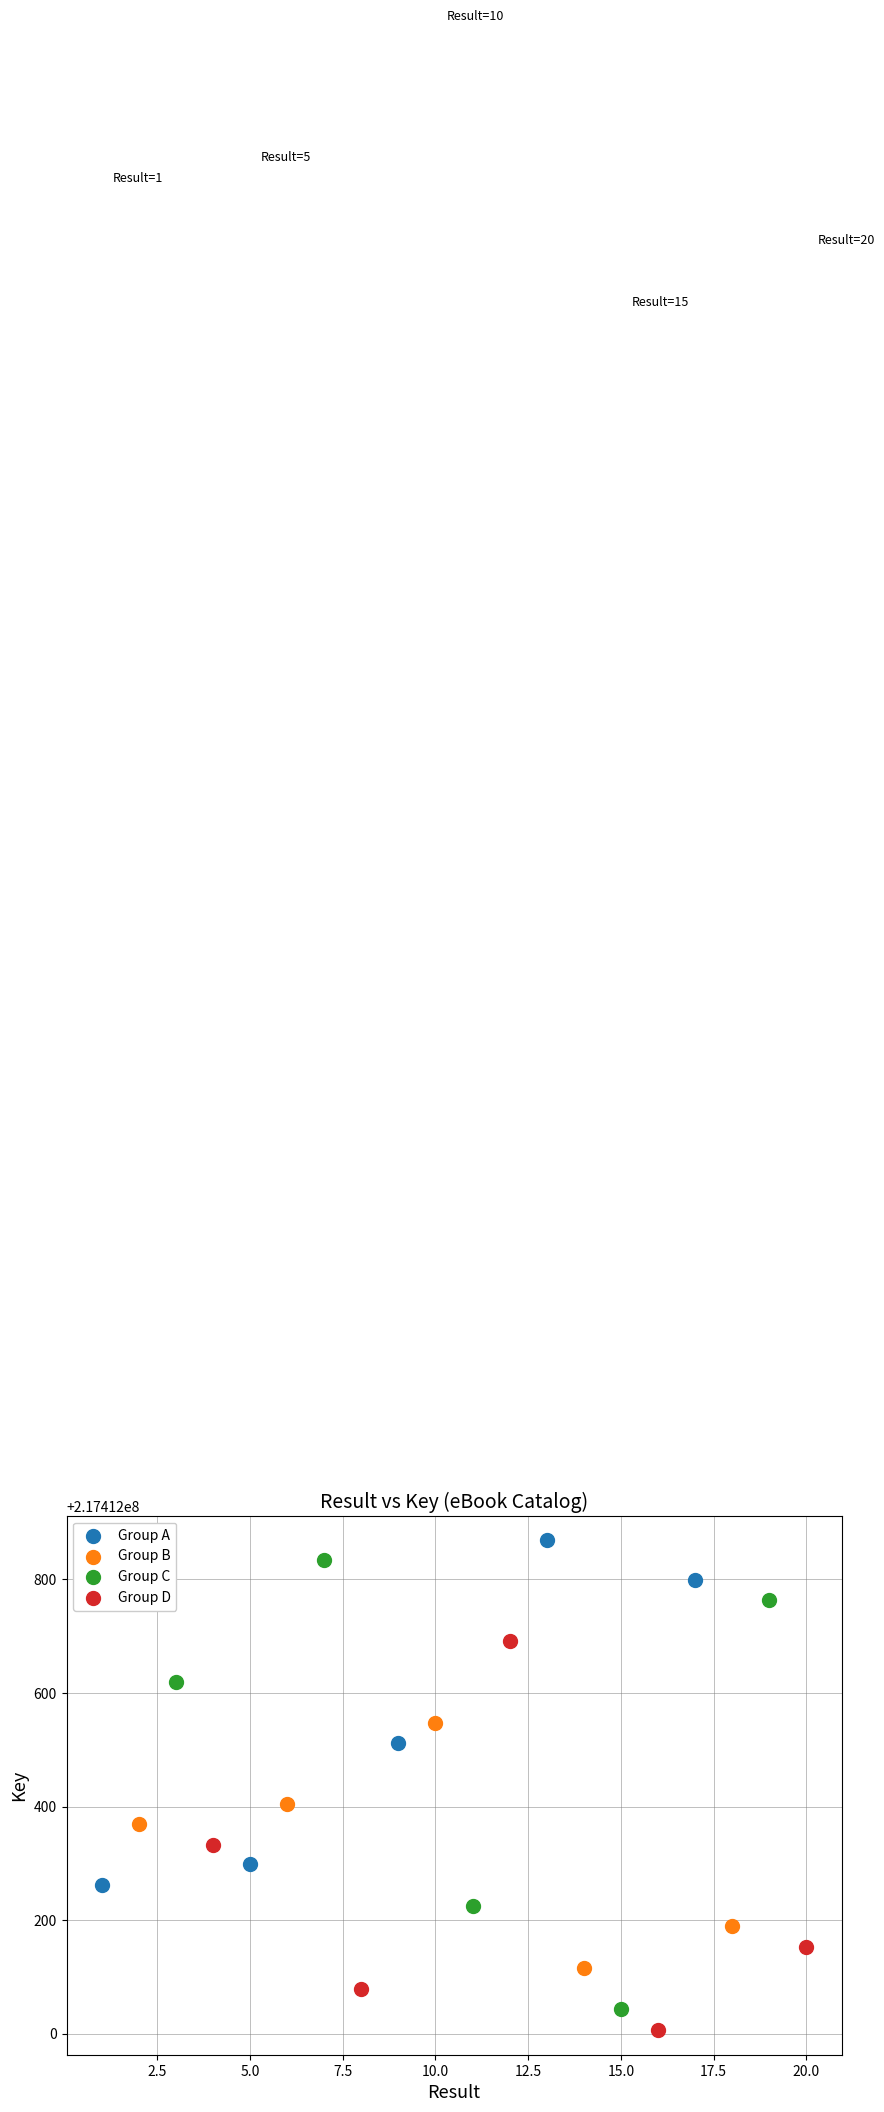

Which series has the largest Y range (max minus min)?

Group C